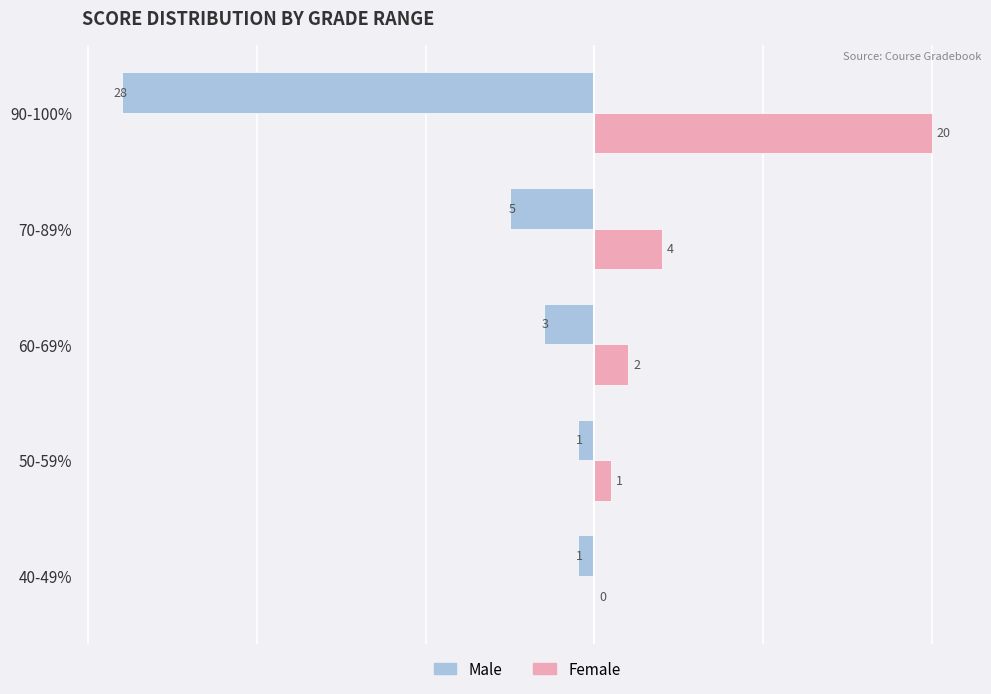

How many categories are shown in the chart?

5